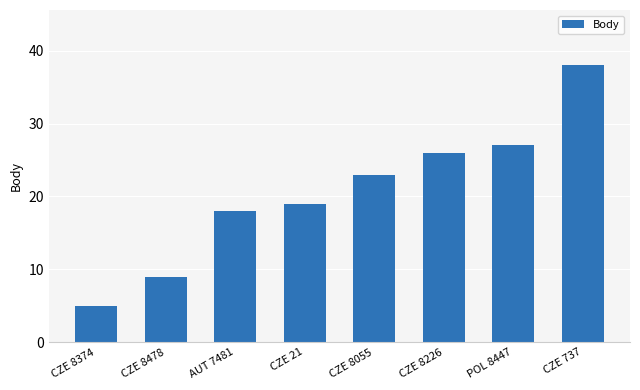

What is the sum of the values at CZE 8374 and POL 8447?

32